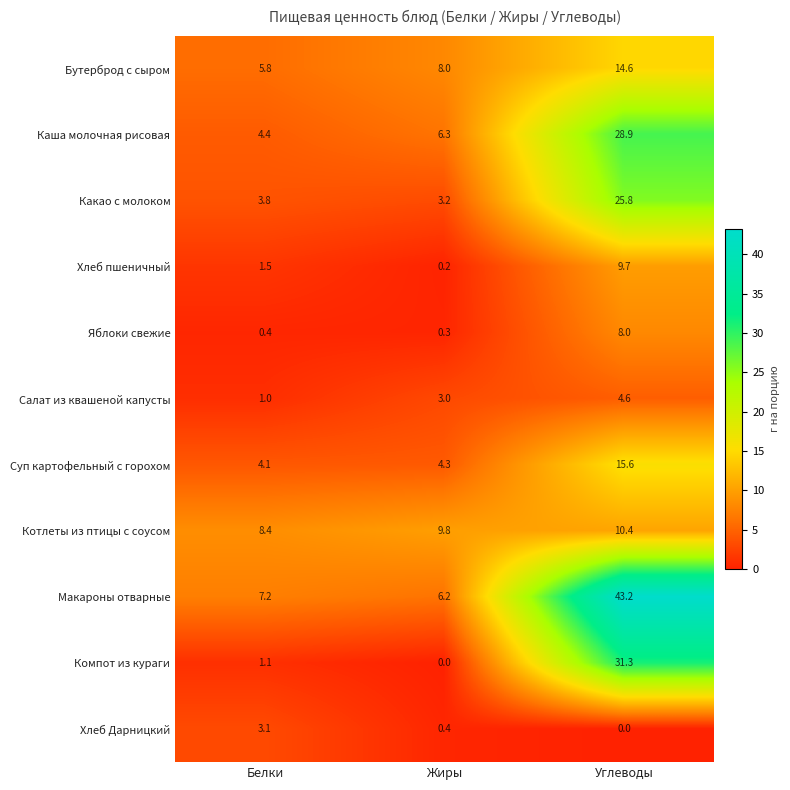

At Жиры, list the series in order from largest to smallest.

Котлеты из птицы с соусом, Бутерброд с сыром, Каша молочная рисовая, Макароны отварные, Суп картофельный с горохом, Какао с молоком, Салат из квашеной капусты, Хлеб Дарницкий, Яблоки свежие, Хлеб пшеничный, Компот из кураги